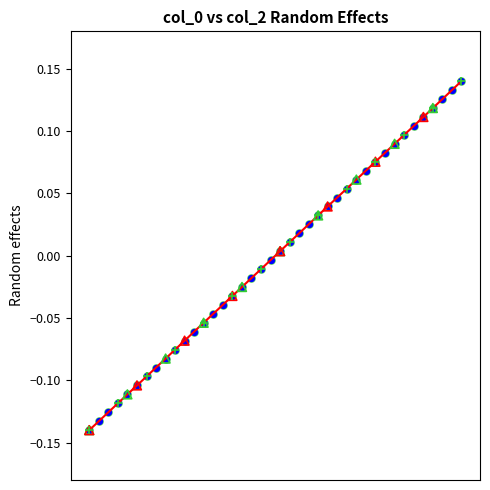

What is the difference between the maximum and minimum values?

0.3